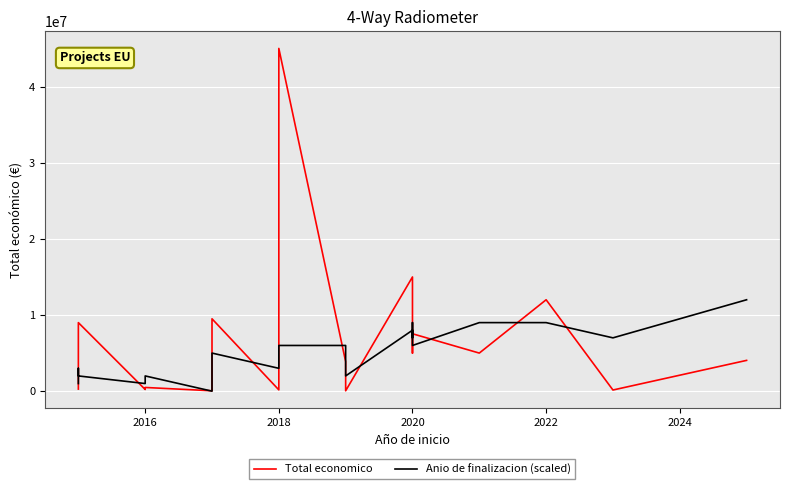

What is the average value of the Anio de finalizacion (scaled) series?

5190476